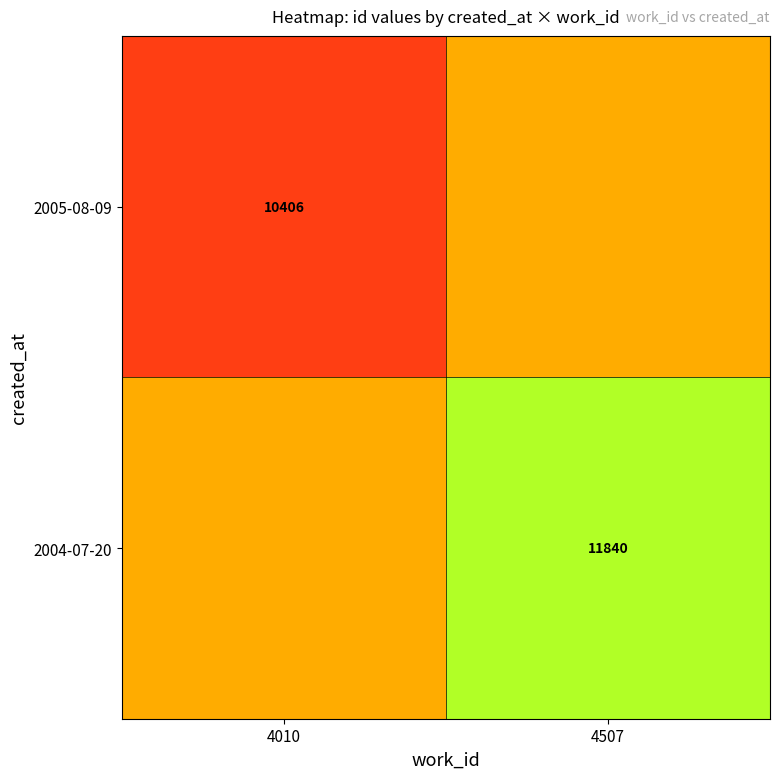

The 2005-08-09 series shows 10406 at 4010. True or false?

True